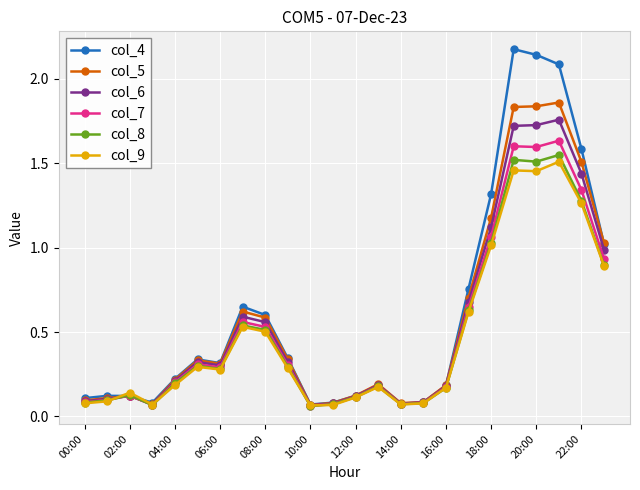

Which series has the largest range (max minus min)?

col_4